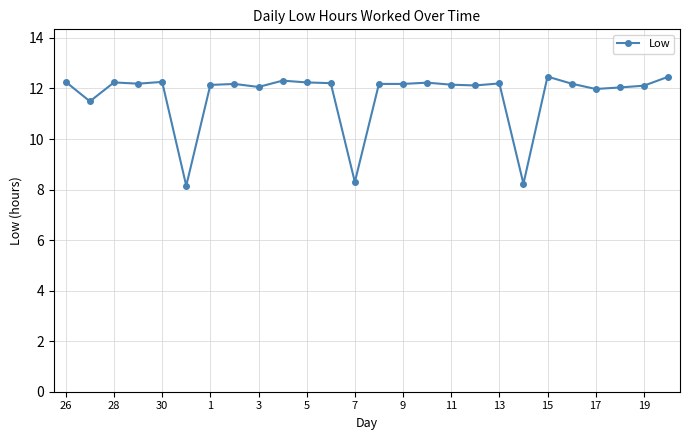

What is the maximum value shown in the chart?

12.5